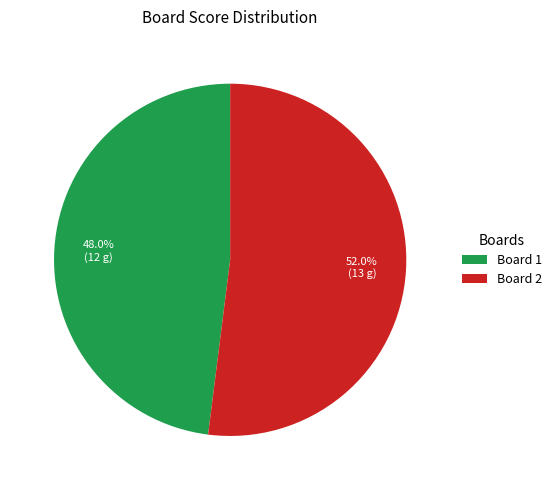

What is the total percentage of Board 1 and Board 2?

100.0%